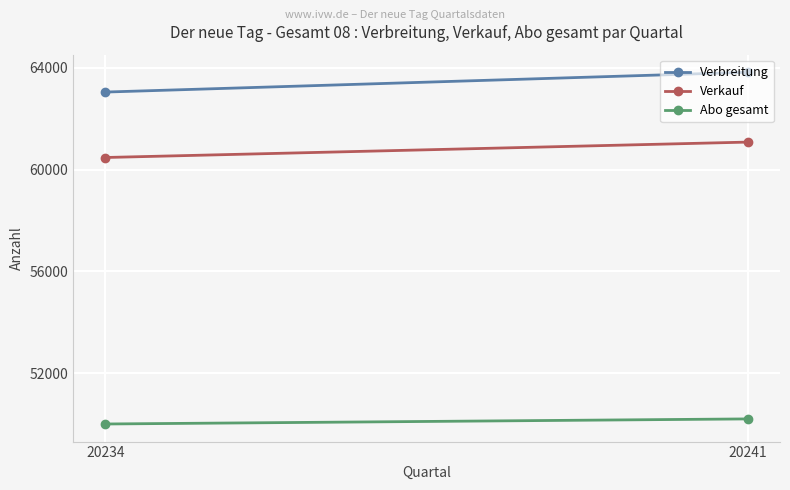

Is it true that Verkauf equals 92367 at 20234?

False